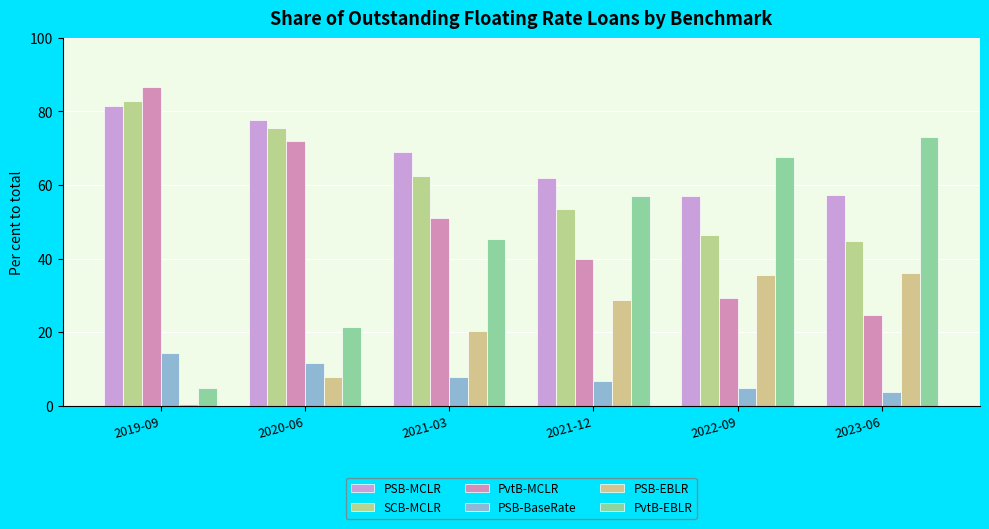

What is the value of the PSB-BaseRate bar at the 5th from the left?

4.8